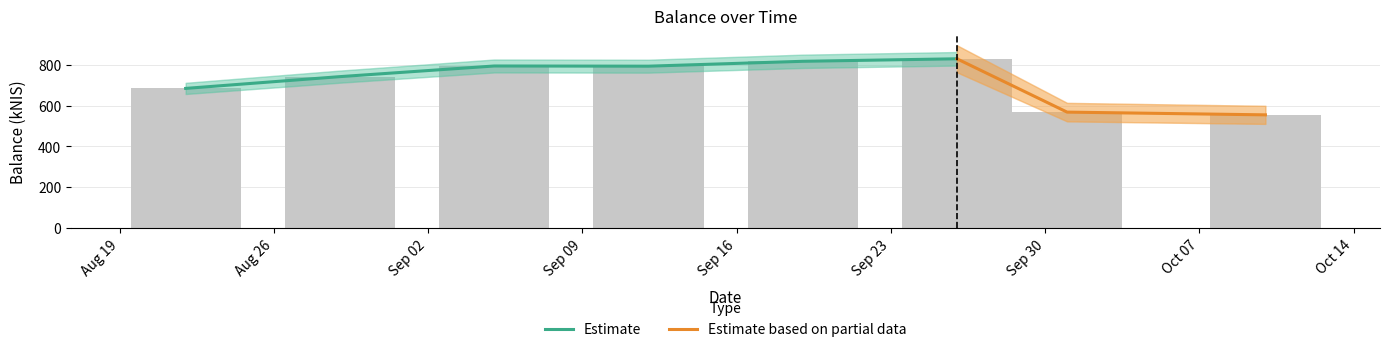

Rank the categories by value from lowest to highest.

2024-10-10, 2024-10-01, 2024-08-22, 2024-08-29, 2024-09-12, 2024-09-05, 2024-09-19, 2024-09-26